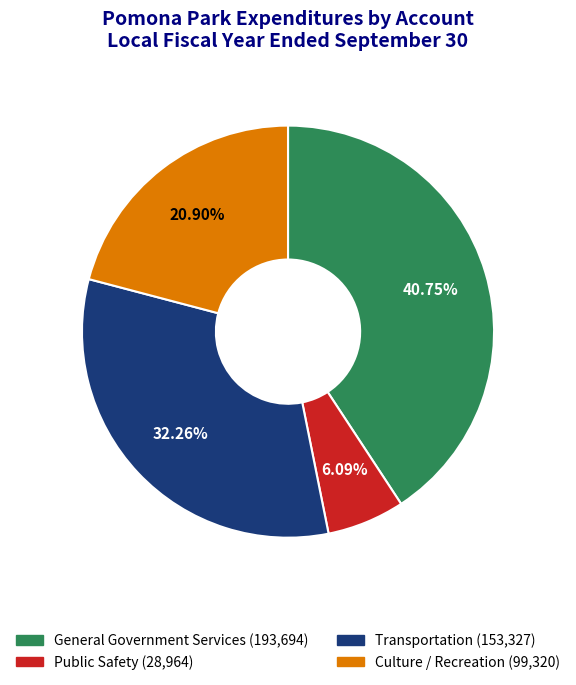

What is the smallest slice in the pie chart?

Public Safety